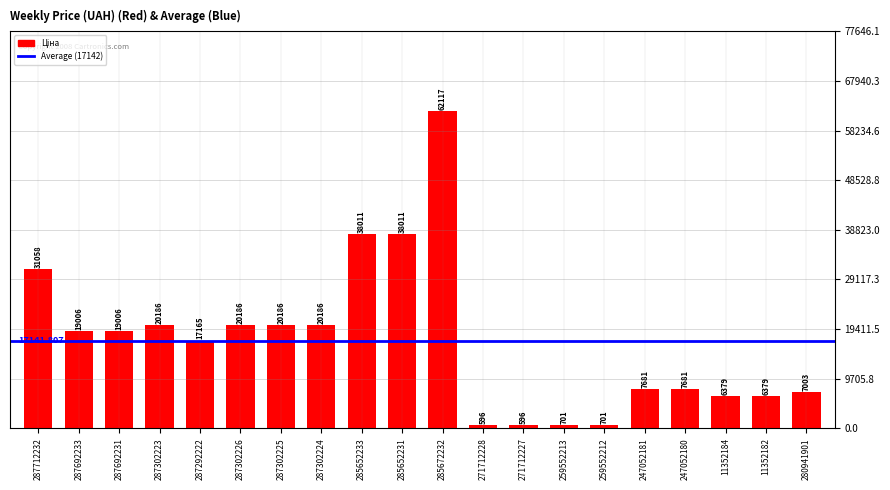

Reading right to left, list all the values displayed in this chart.

7002.6	6378.9	6378.9	7680.9	7680.9	701.4	701.4	596.5	596.5	62116.9	38011.3	38011.3	20186.0	20186.0	20186.0	17165.0	20186.0	19005.7	19005.7	31058.4